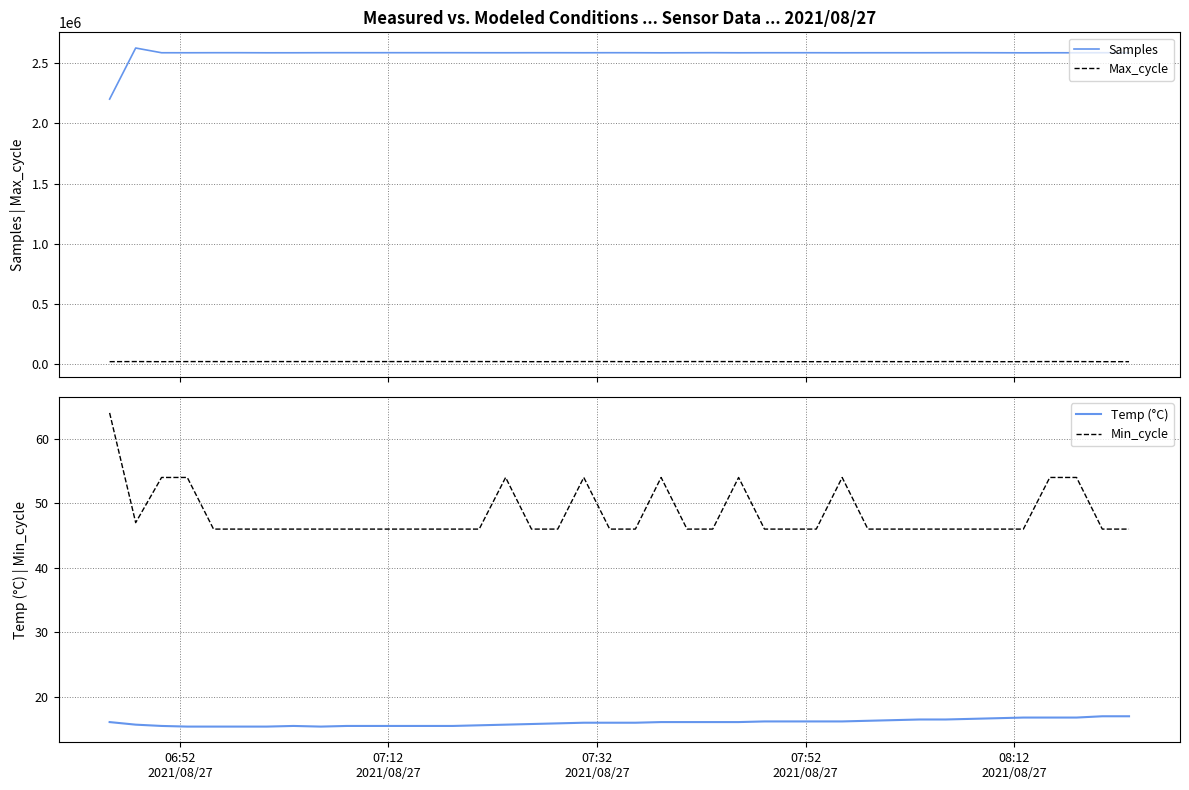

What is the maximum value for Min_cycle?

64.0